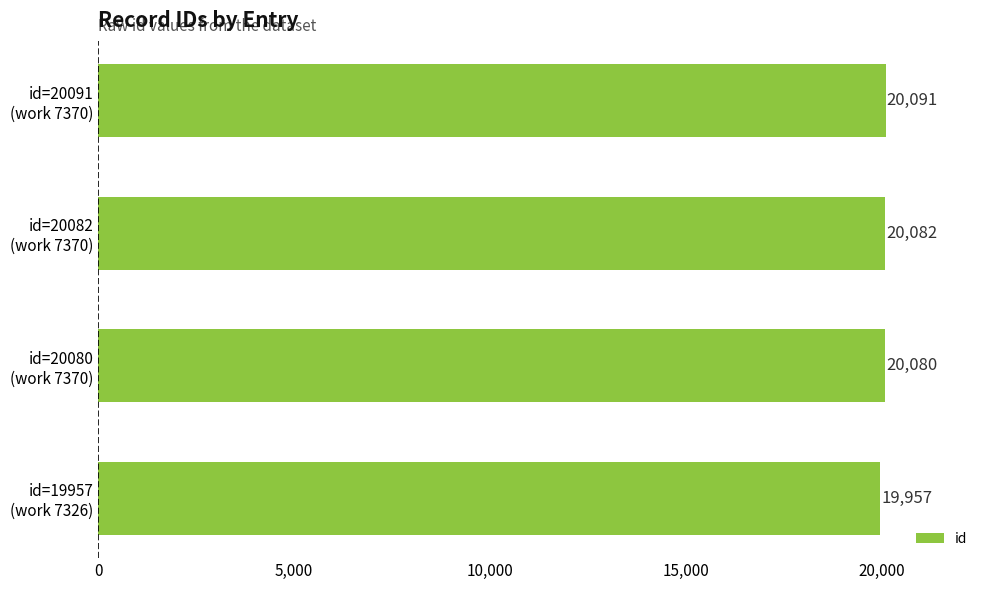

List the labels in order of value, smallest first.

id=19957
(work 7326), id=20080
(work 7370), id=20082
(work 7370), id=20091
(work 7370)